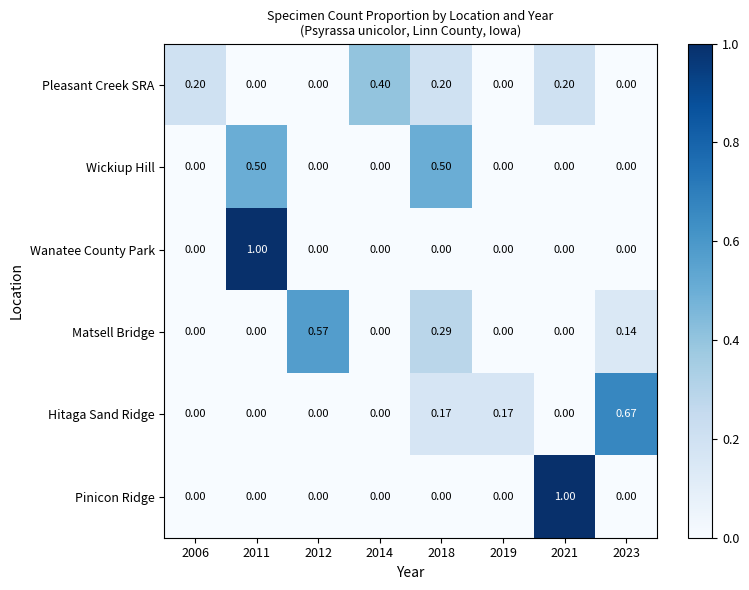

Is the value of Wickiup Hill at 2018 greater than the value of Wanatee County Park at 2011?

No